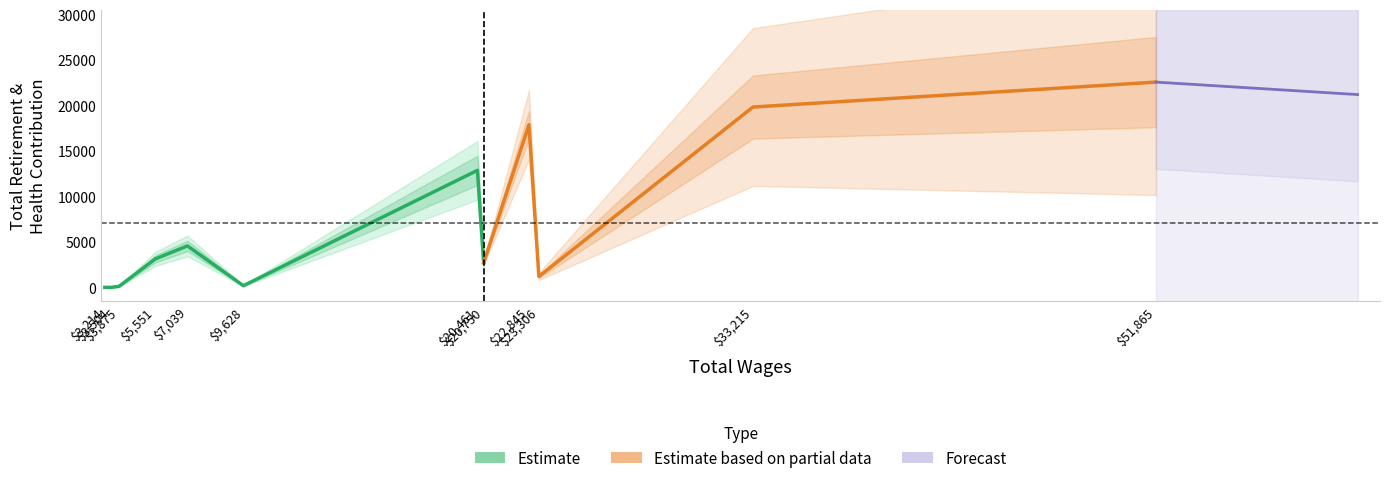

Which has a higher value, 22845.0 or 20461.0?

22845.0